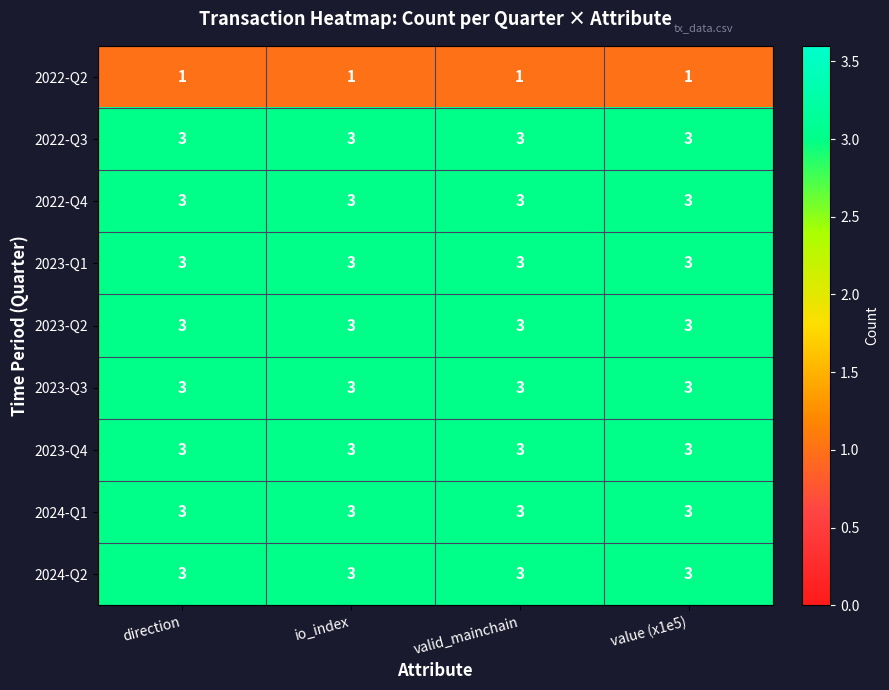

What is the sum of the 2024-Q2 values at direction and value (x1e5)?

6